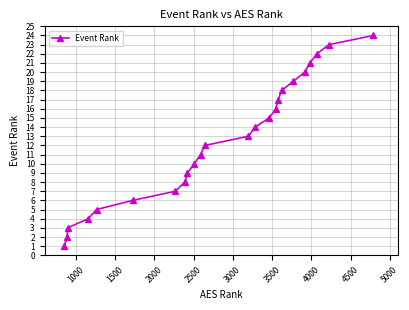

What is the greatest value displayed?

24